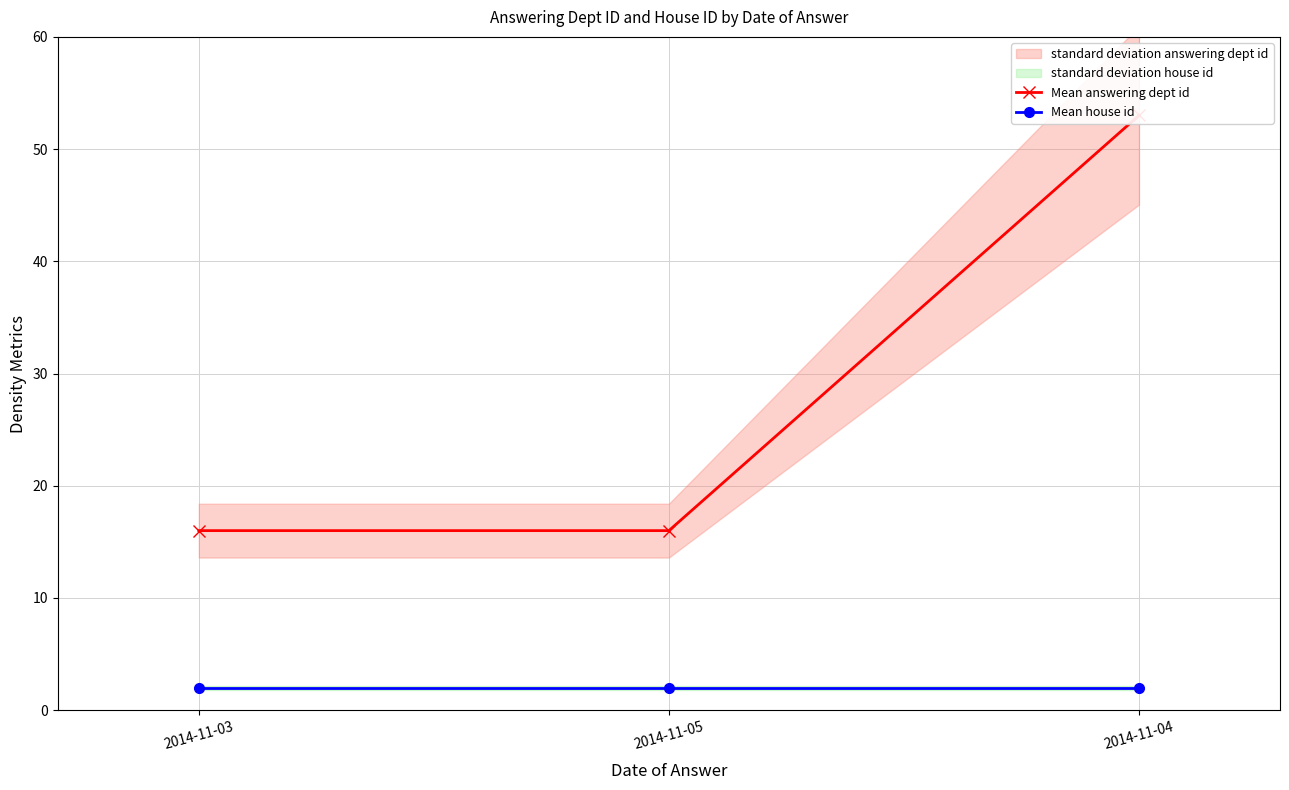

How many lines are shown in the chart?

2